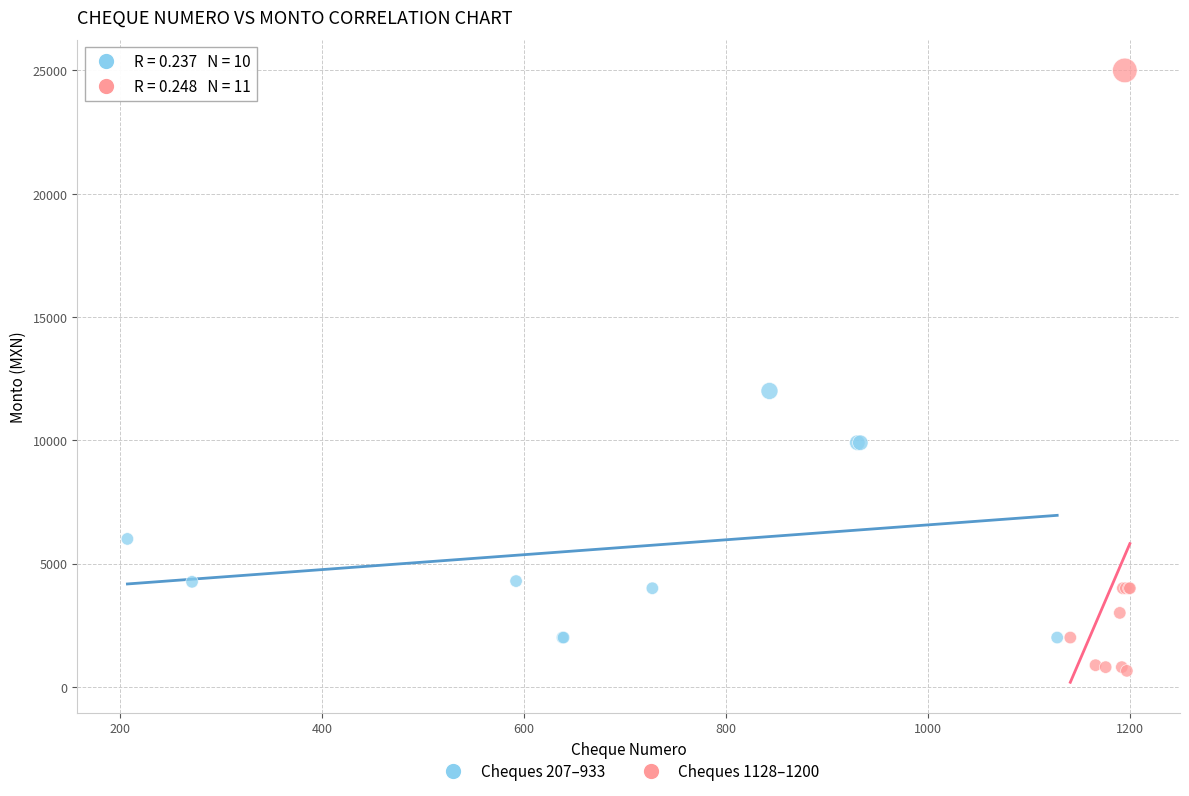

Which series contains the lowest Y value?

Cheques 1128–1200